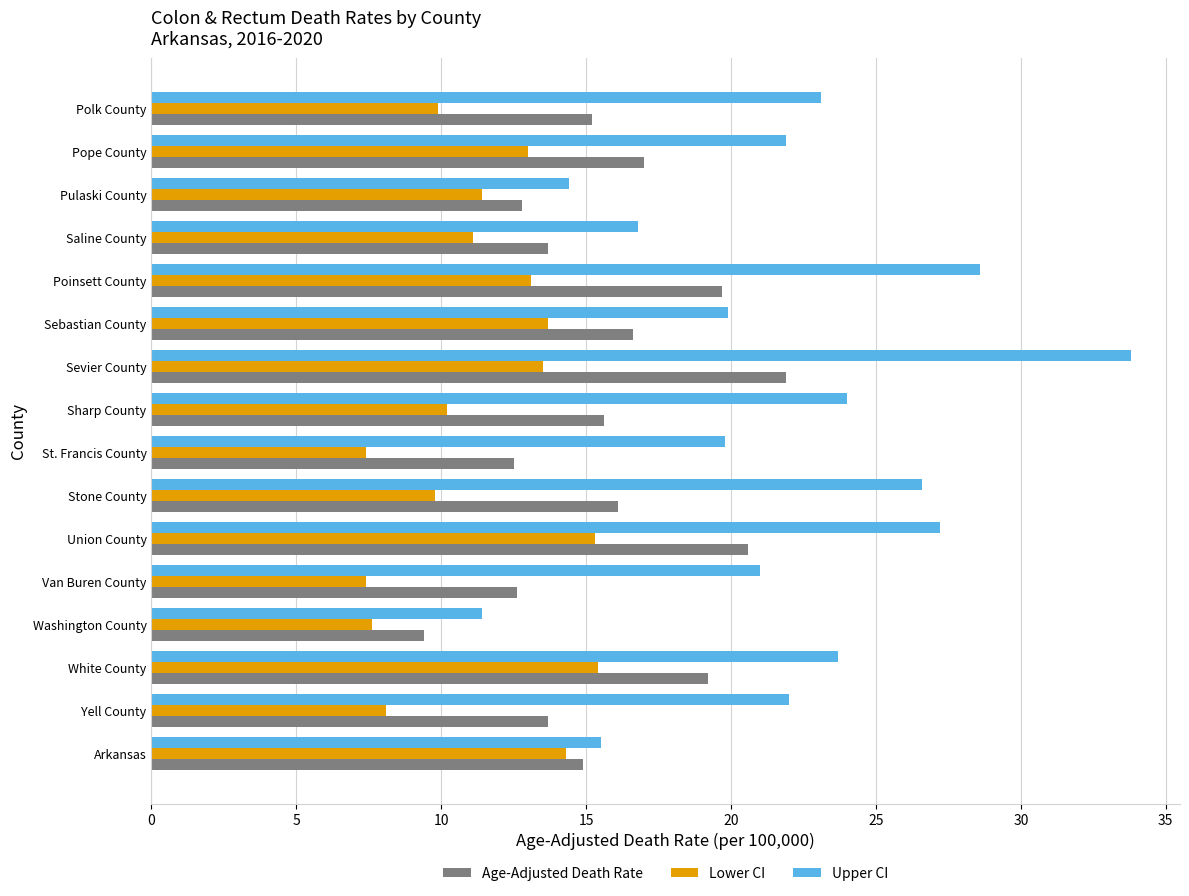

At Union County, list the series in order from smallest to largest.

Lower CI, Age-Adjusted Death Rate, Upper CI